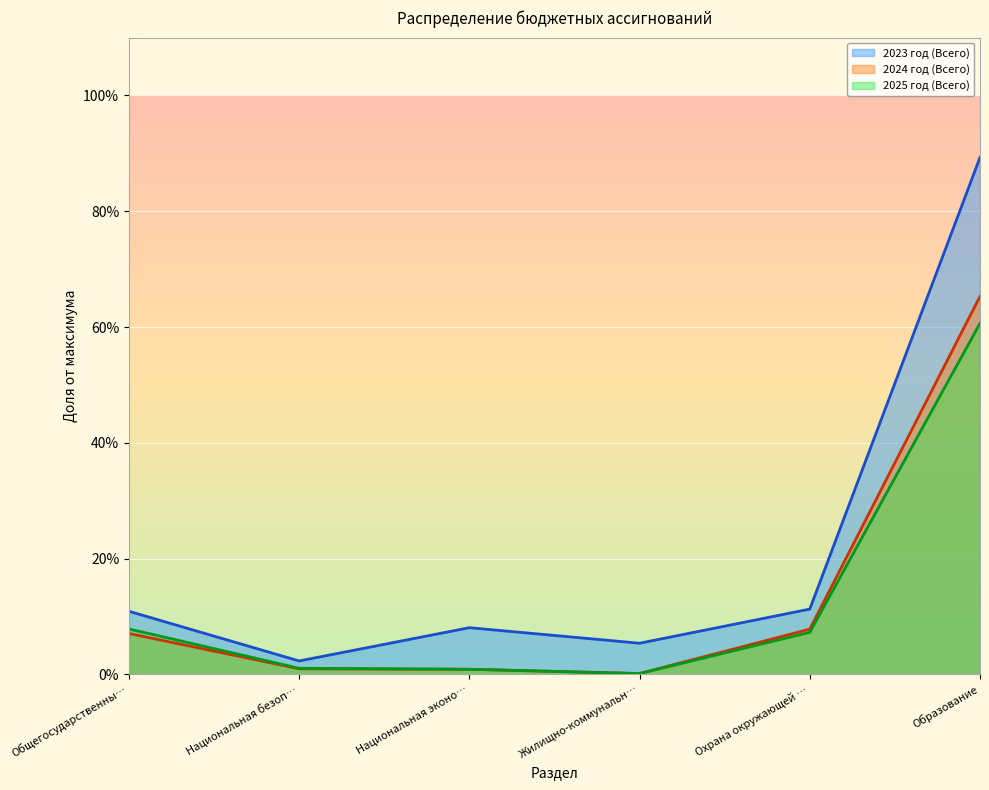

At which label does 2024 год (Всего) reach its peak?

Образование